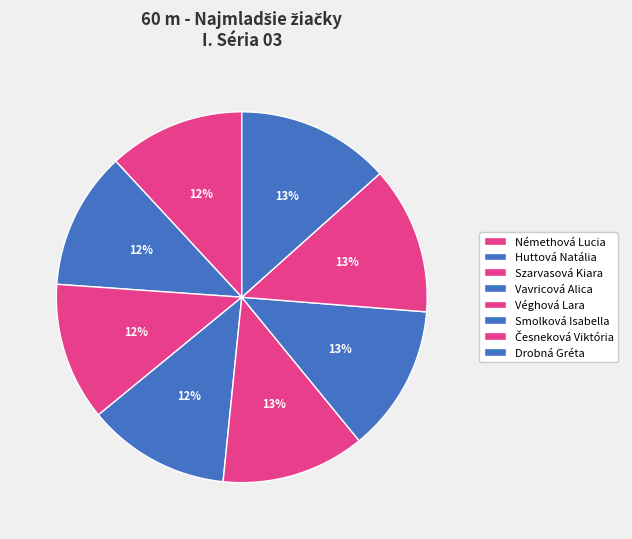

What is the ratio of the value at Véghová Lara to the value at Vavricová Alica?

1.0